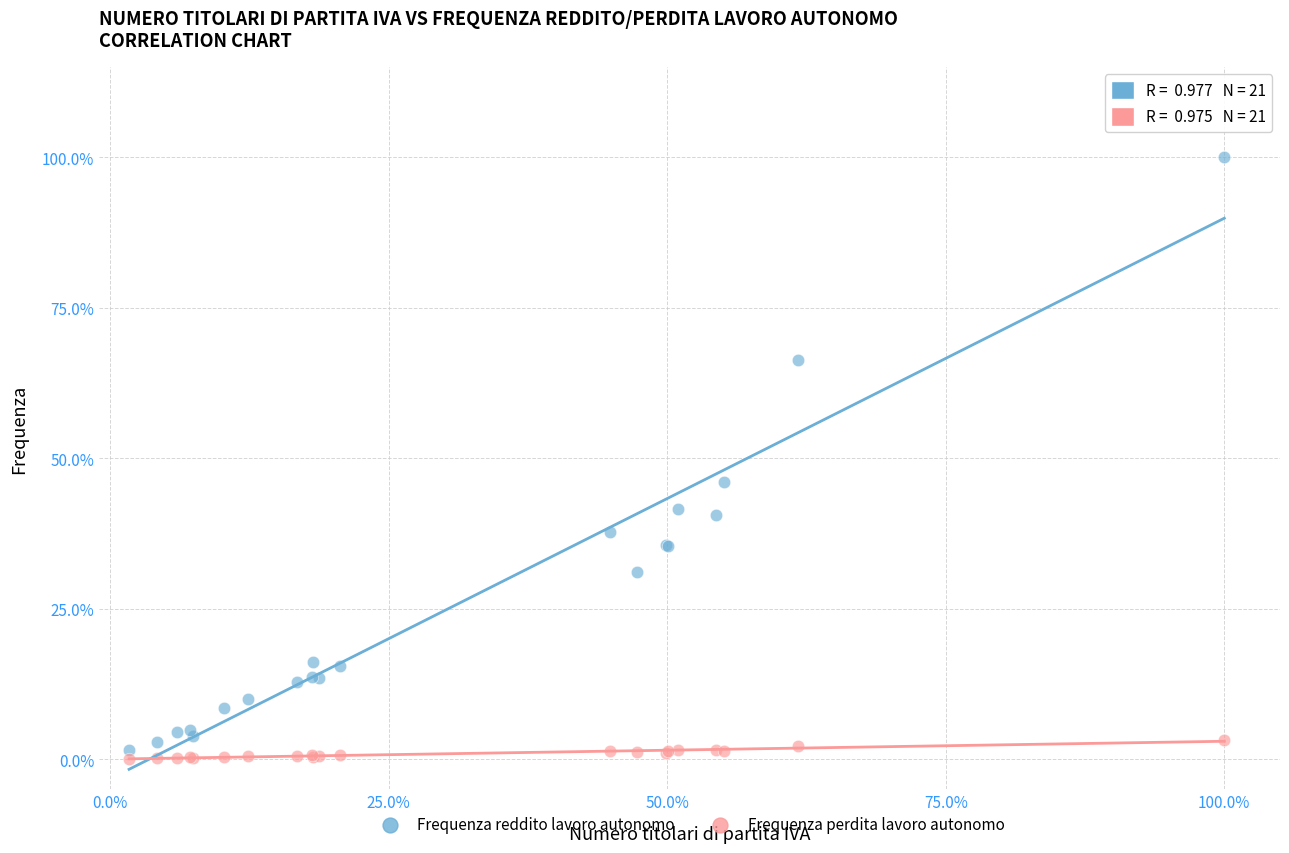

Which series has the largest Y range (max minus min)?

Frequenza reddito lavoro autonomo